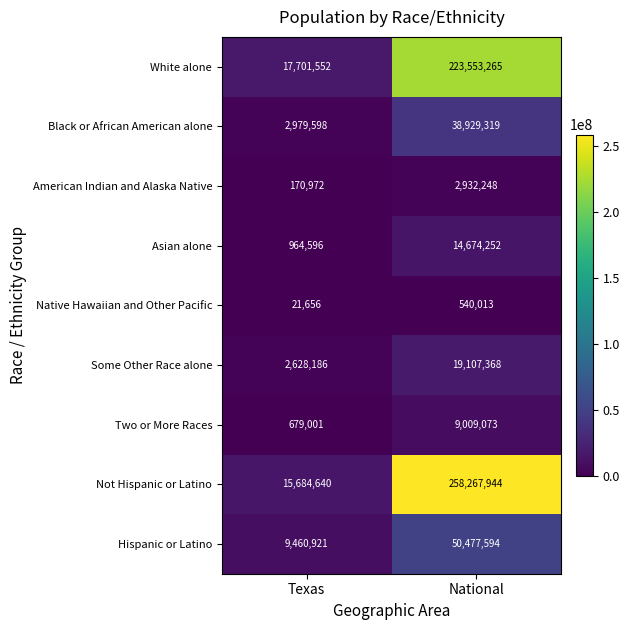

Reading left to right, list all the values displayed in this chart.

White alone: 17701552	223553265
Black or African American alone: 2979598	38929319
American Indian and Alaska Native: 170972	2932248
Asian alone: 964596	14674252
Native Hawaiian and Other Pacific: 21656	540013
Some Other Race alone: 2628186	19107368
Two or More Races: 679001	9009073
Not Hispanic or Latino: 15684640	258267944
Hispanic or Latino: 9460921	50477594